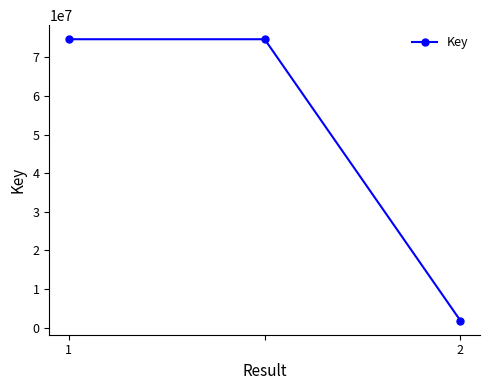

What is the value of the 3rd point from the left?

1851516